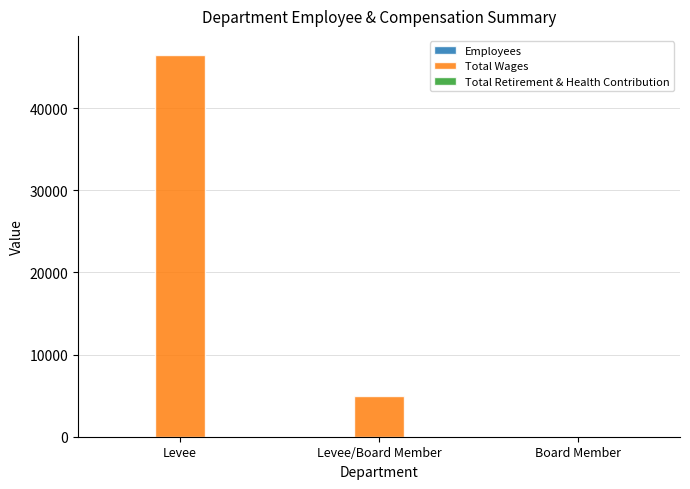

At which category is the sum across all series the highest?

Levee